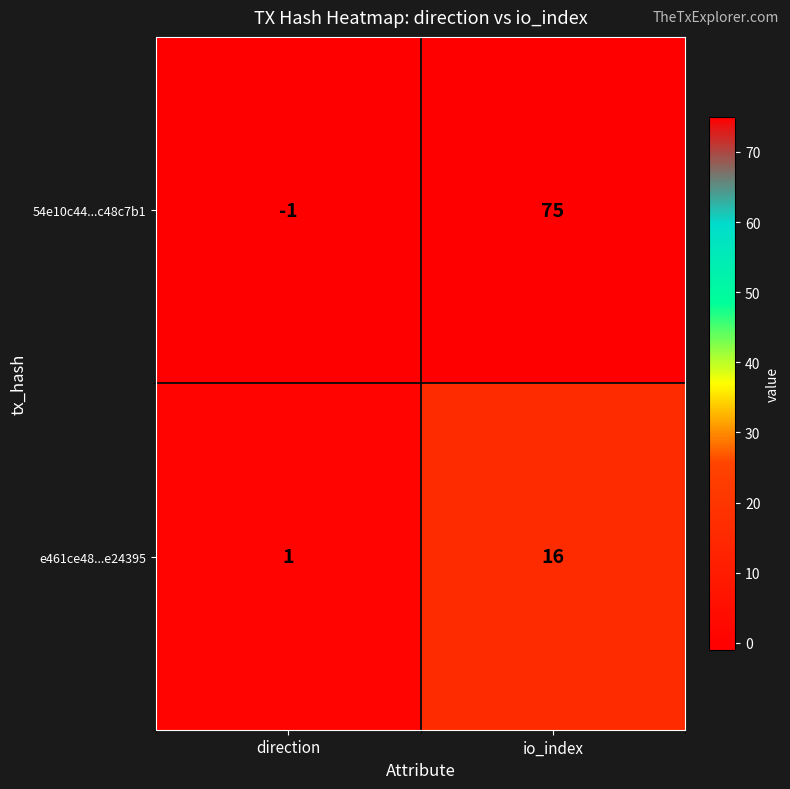

What is the minimum value shown in the chart?

-1